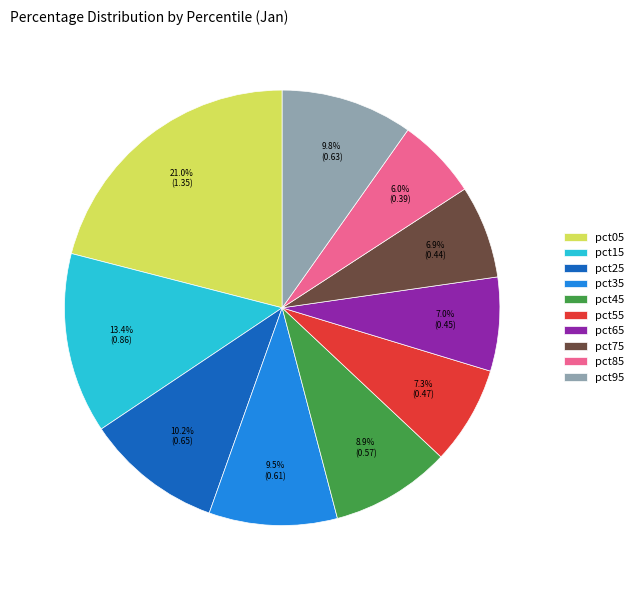

True or false: pct45 accounts for 9% of the total.

True